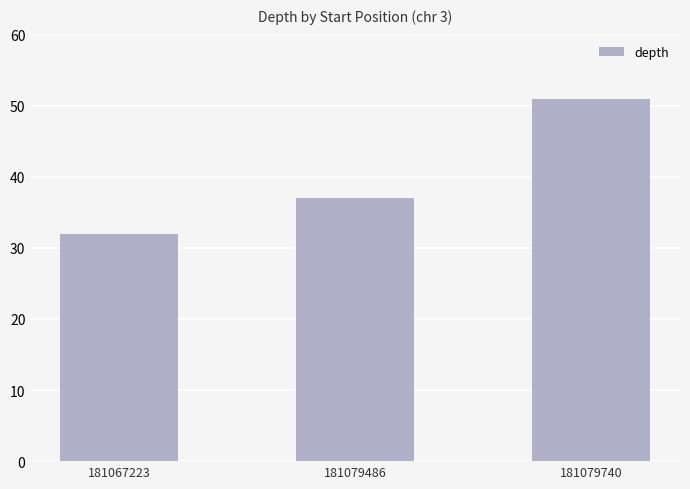

List the labels in order of value, smallest first.

181067223, 181079486, 181079740